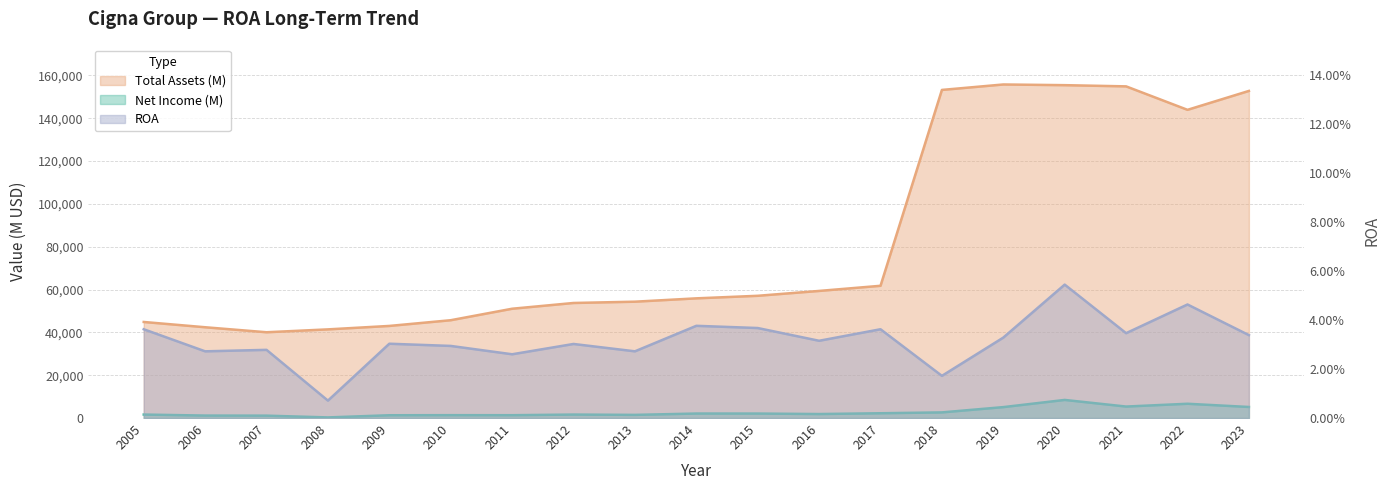

Is it true that ROA equals 0.0 at 2015?

True